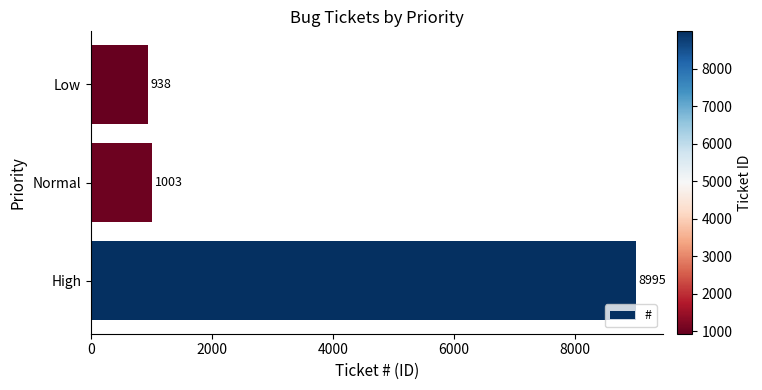

At which label is the value closest to 4966?

Normal